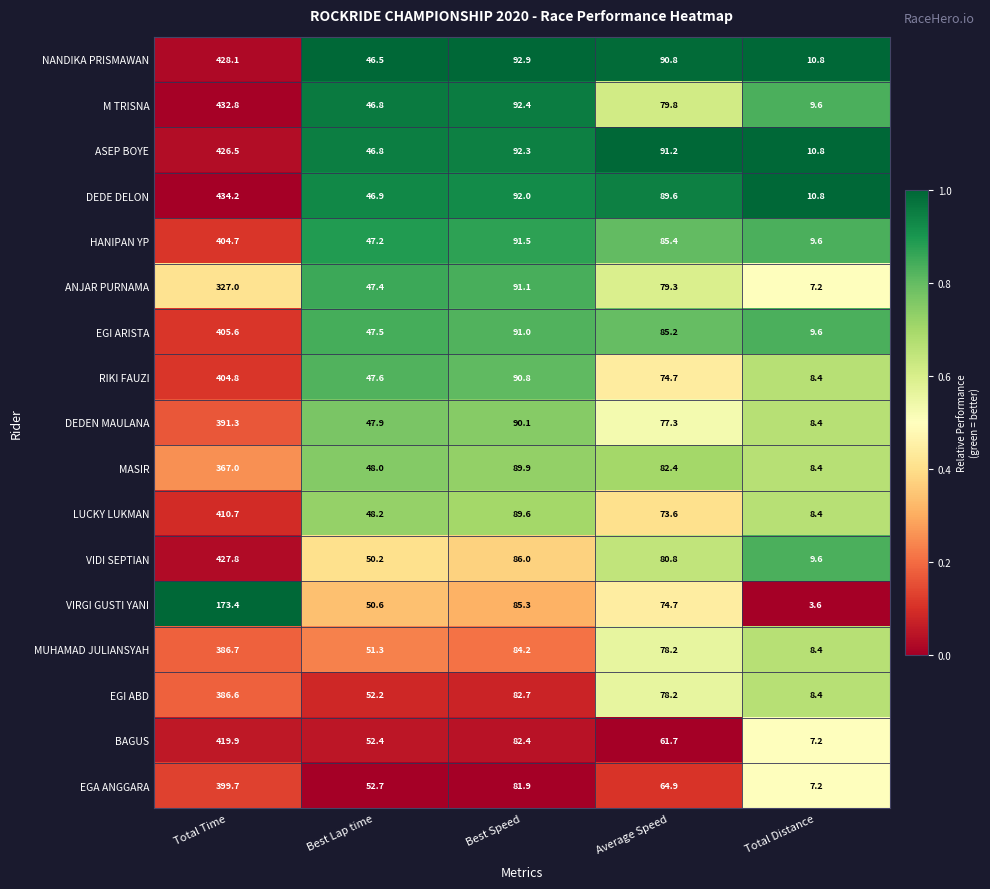

What is the maximum value shown in the chart?

434.2